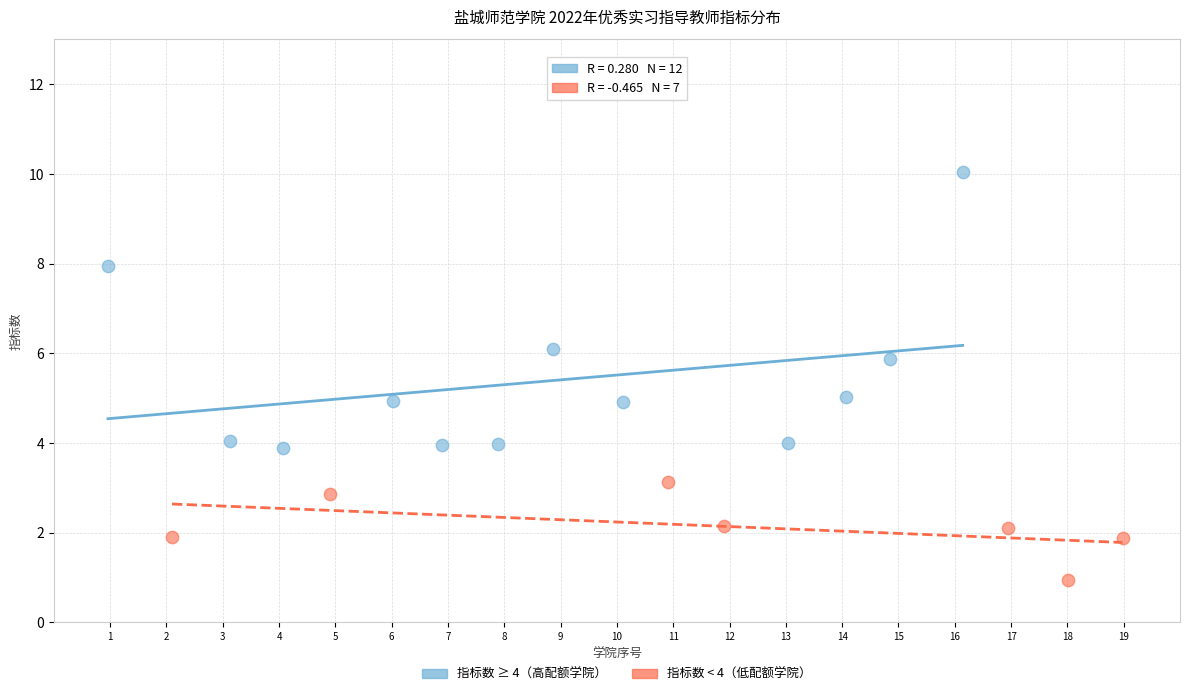

Which series contains the lowest Y value?

指标数 < 4（低配额学院）